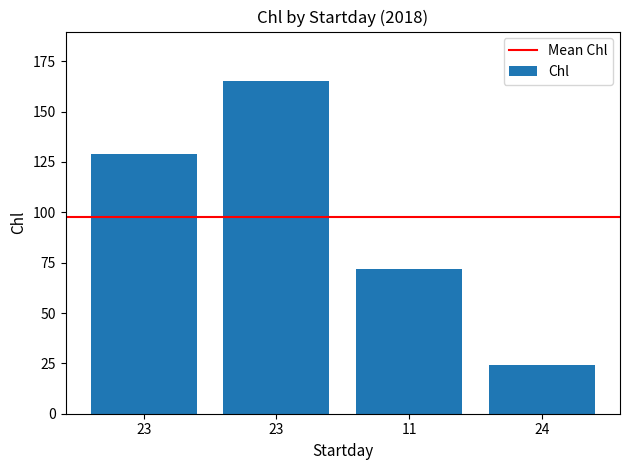

How many bars are there in total?

4